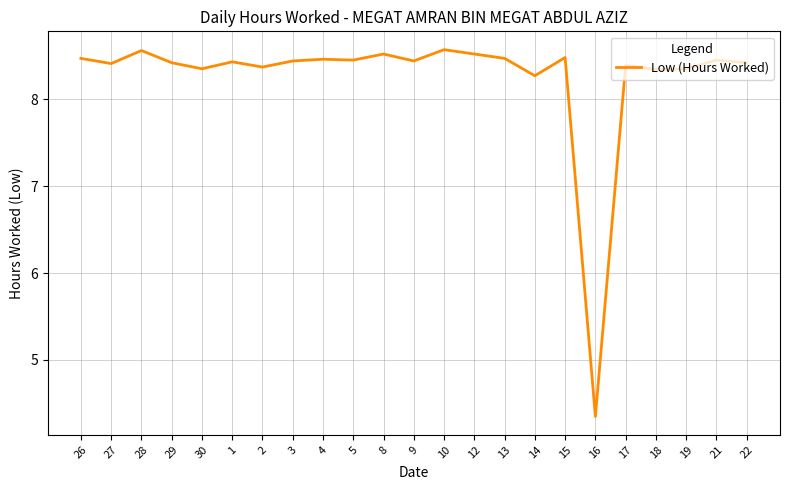

Is this an area chart (filled region under the line)?

No